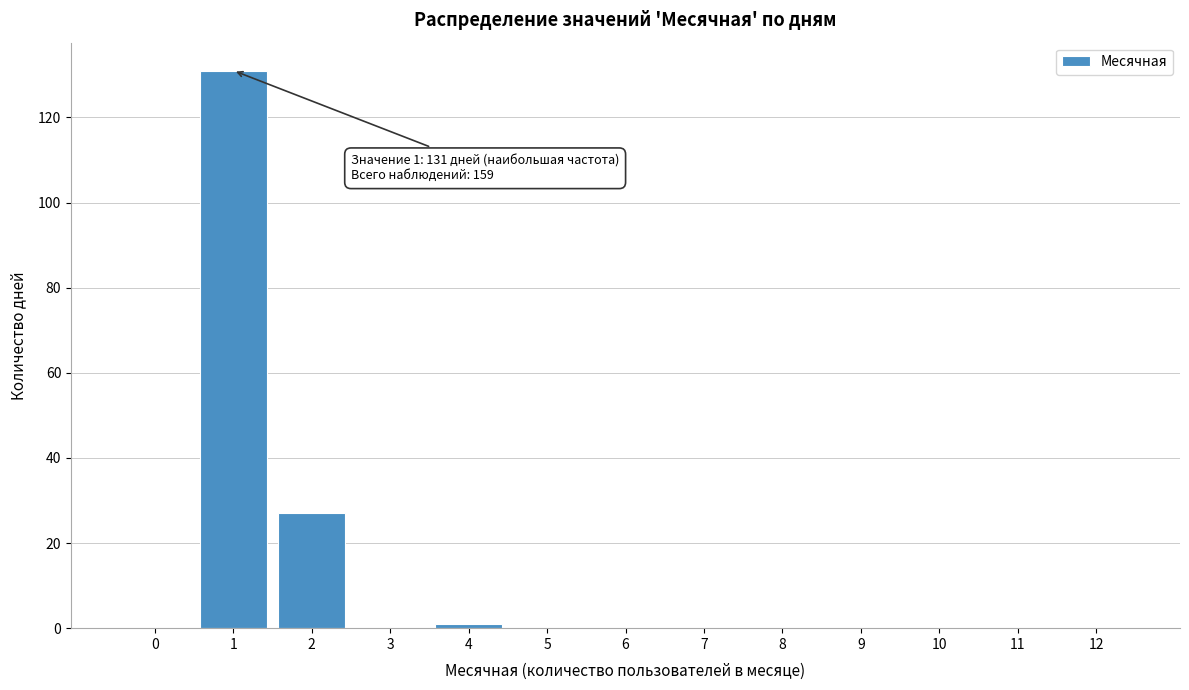

Reading left to right, list all the values displayed in this chart.

0=0	1=131	2=27	3=0	4=1	5=0	6=0	7=0	8=0	9=0	10=0	11=0	12=0